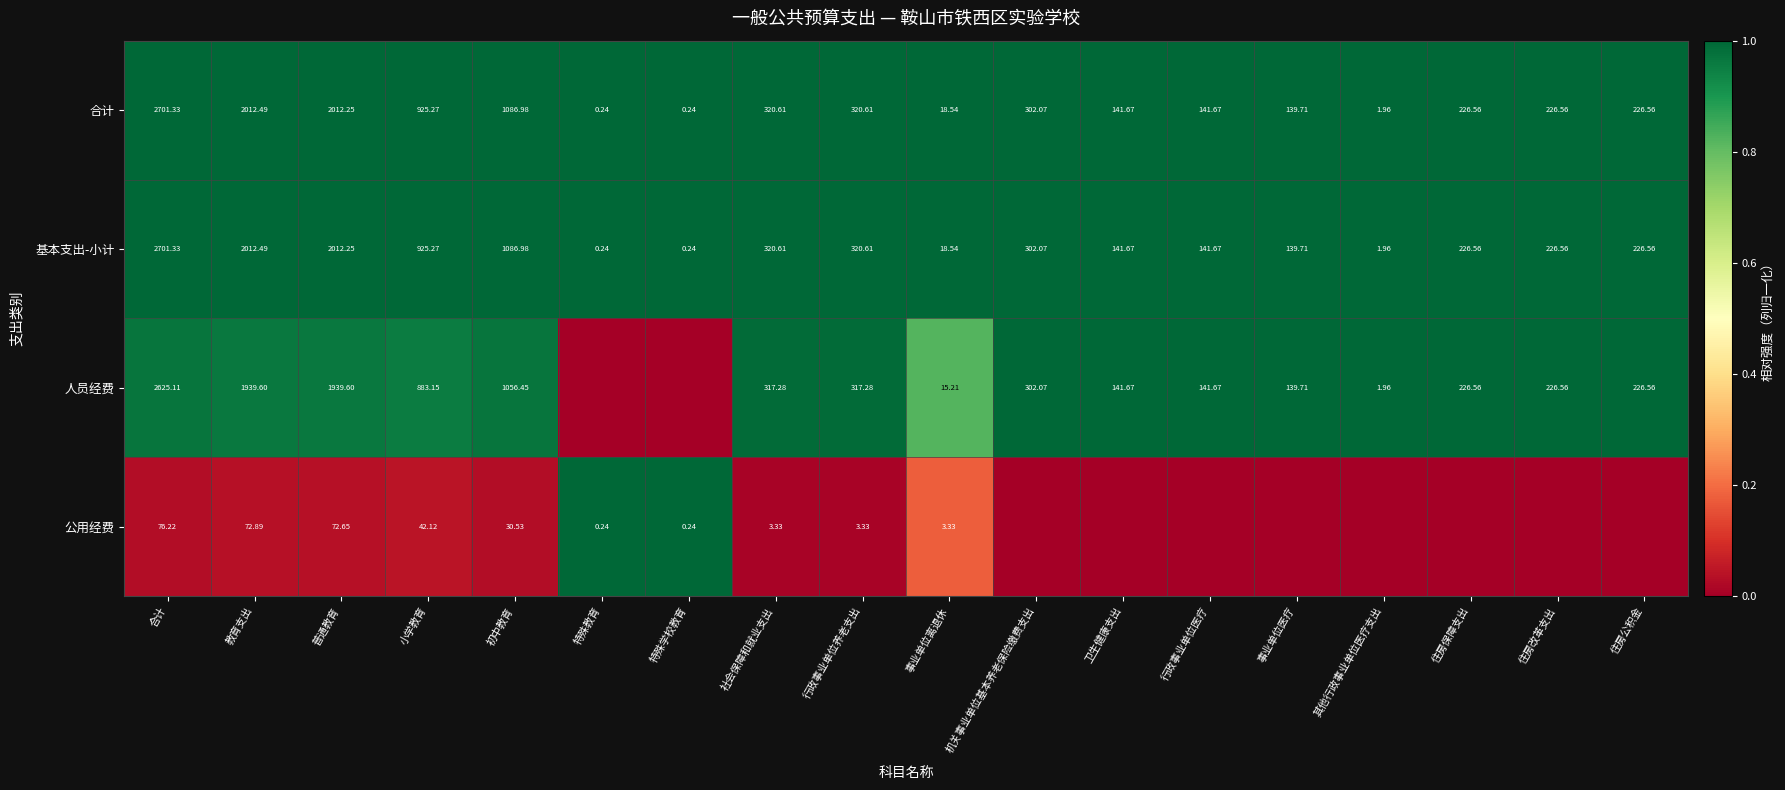

How many data points does each series have?

18